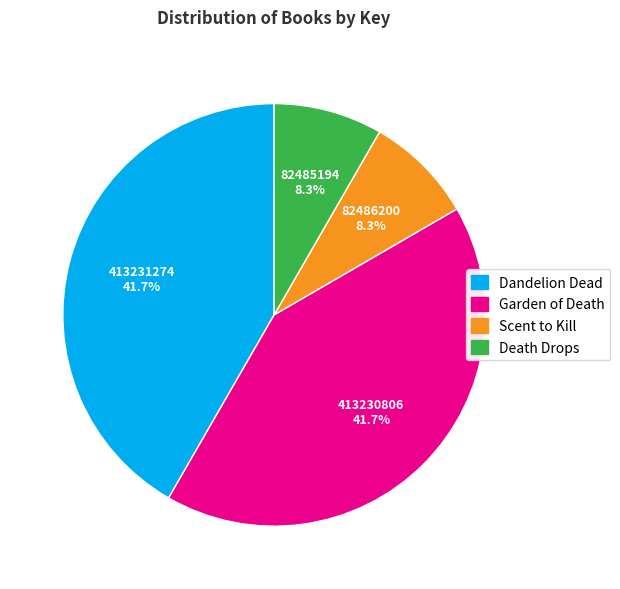

To the nearest percent, what is the average slice percentage?

25%